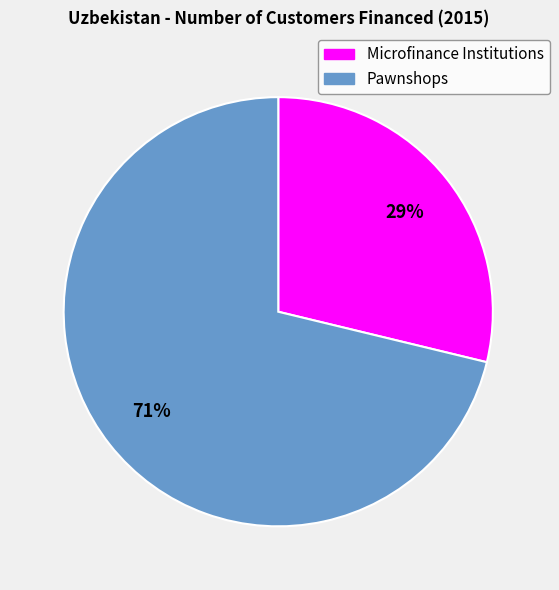

The Pawnshops slice represents 71% of the pie. True or false?

True